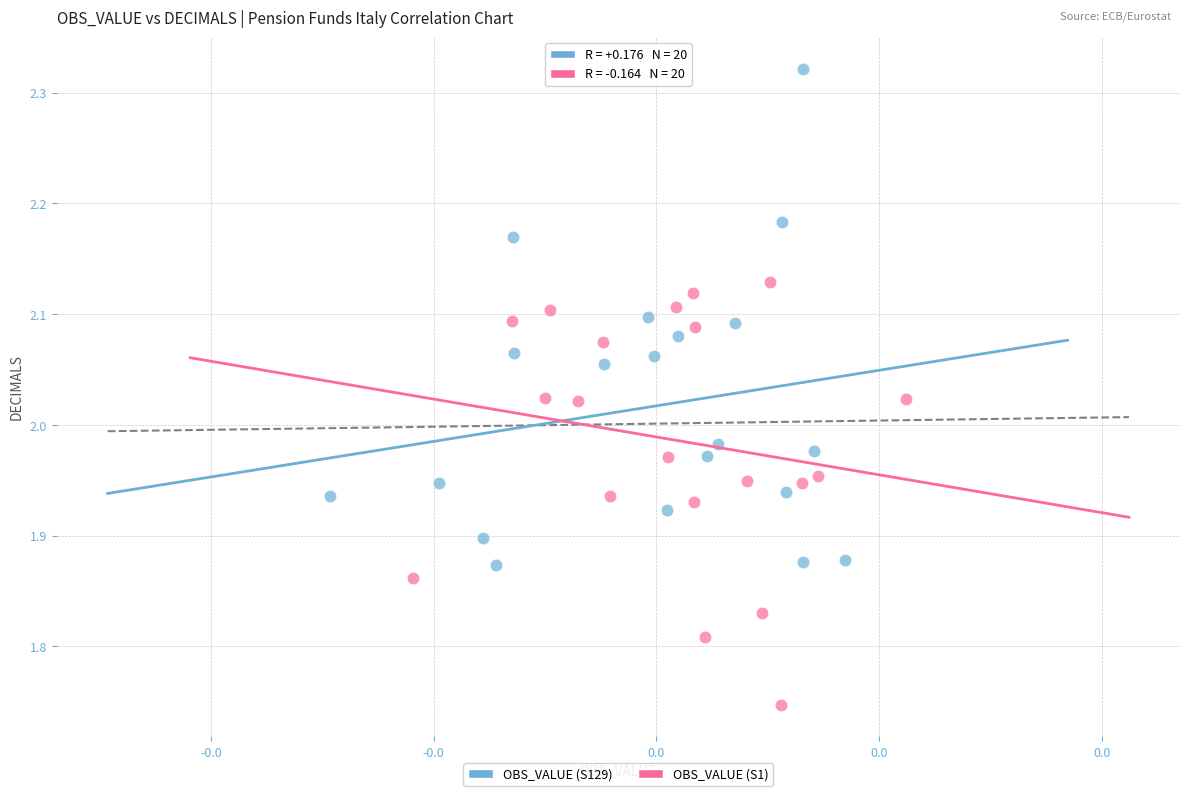

Which series has the widest spread of Y values?

OBS_VALUE (S129)